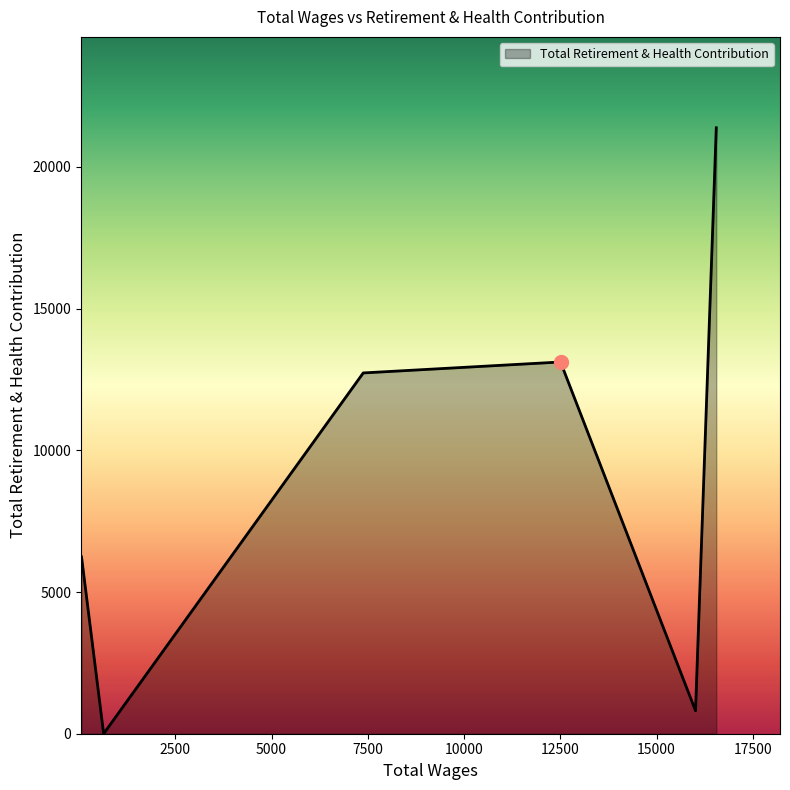

What is the greatest value displayed?

21380